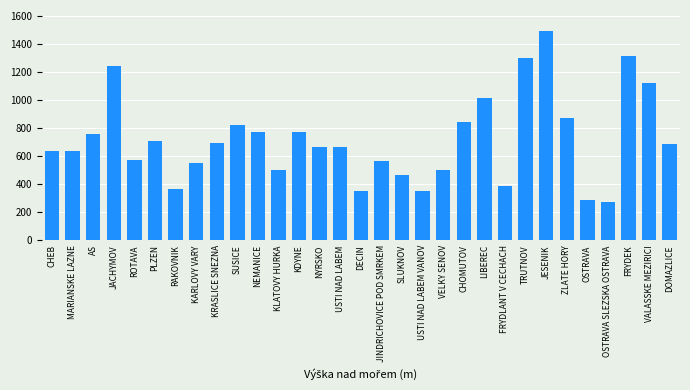

What position from the right is LIBEREC?

10